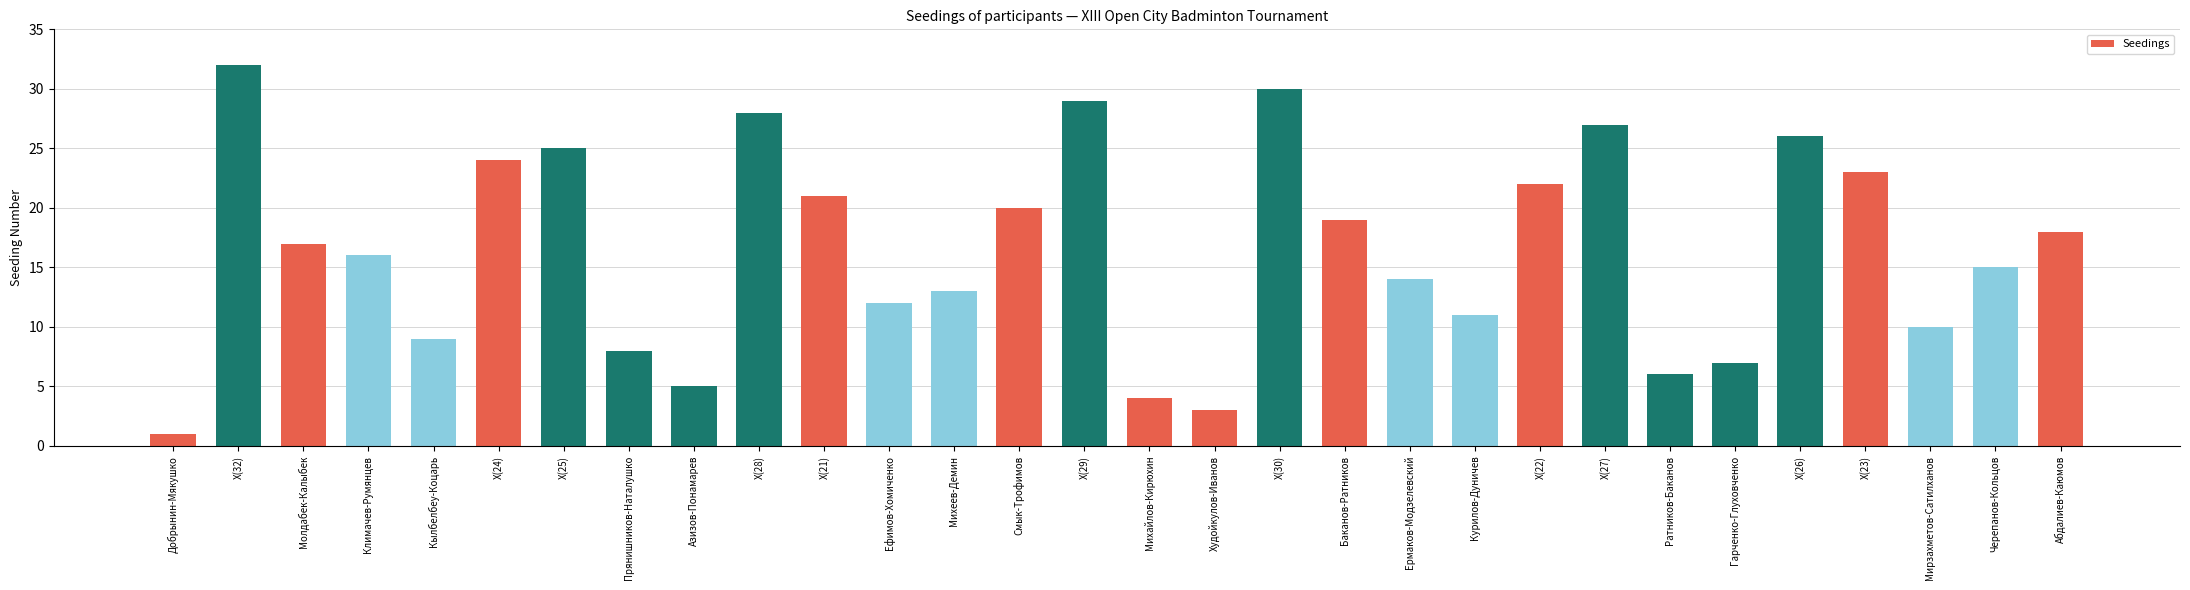

The value at X(25) is 38. True or false?

False